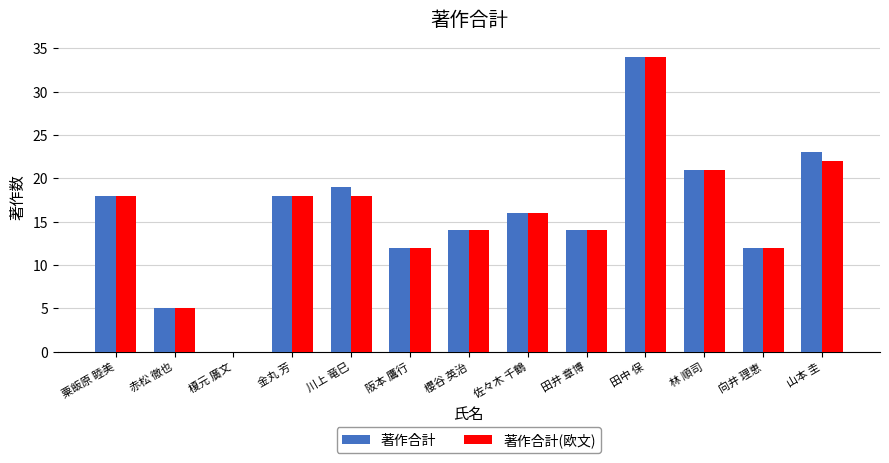

What are all the series names shown in the legend?

著作合計, 著作合計(欧文)